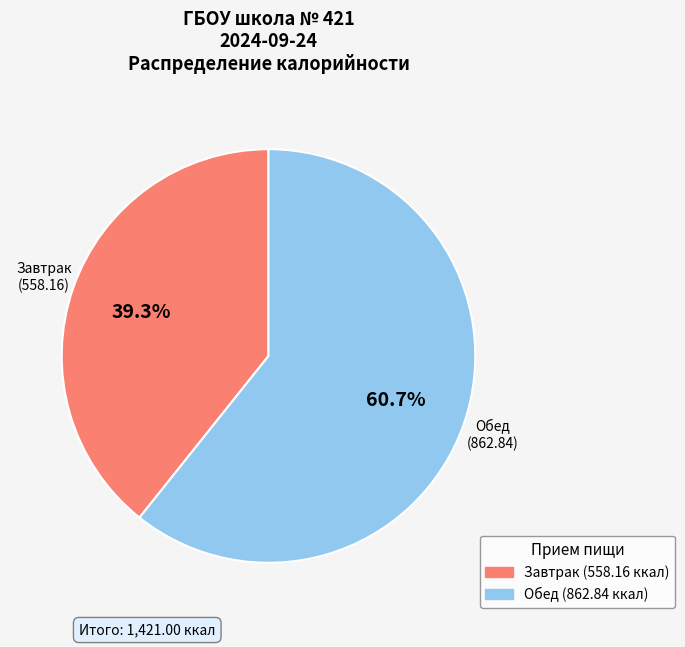

Is it true that Завтрак is 39% of the pie?

True